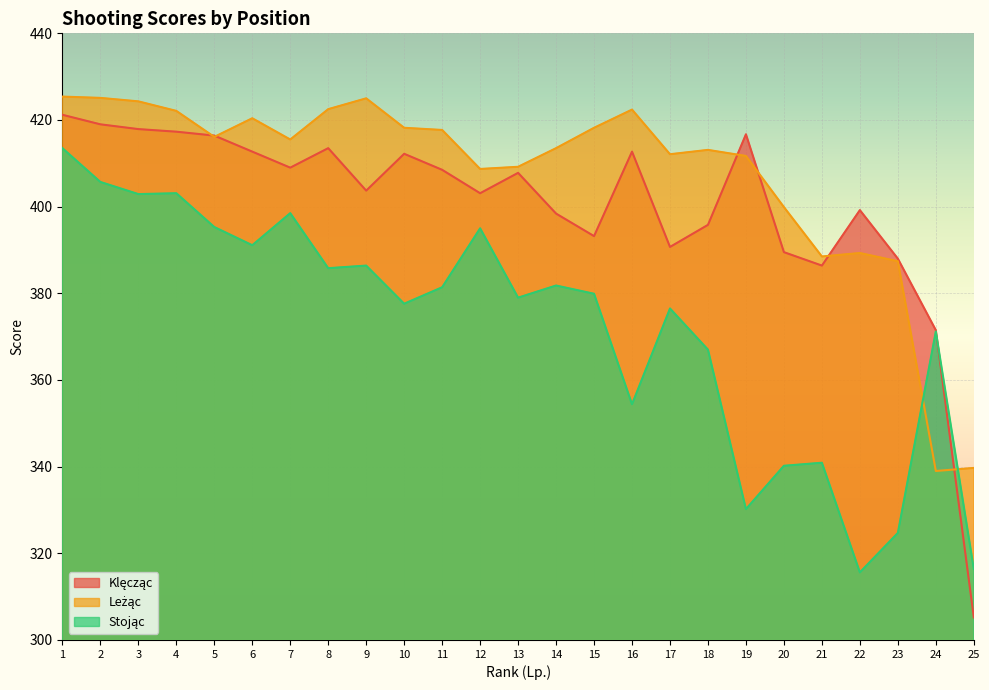

What is the total value across all series at 24?

1081.7